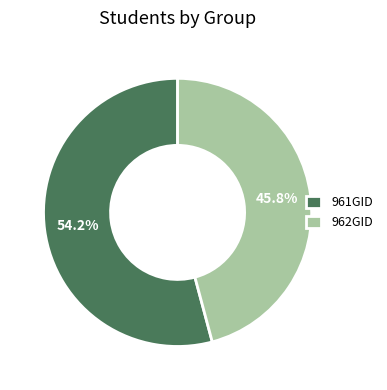

Between 962GID and 961GID, which is larger?

961GID